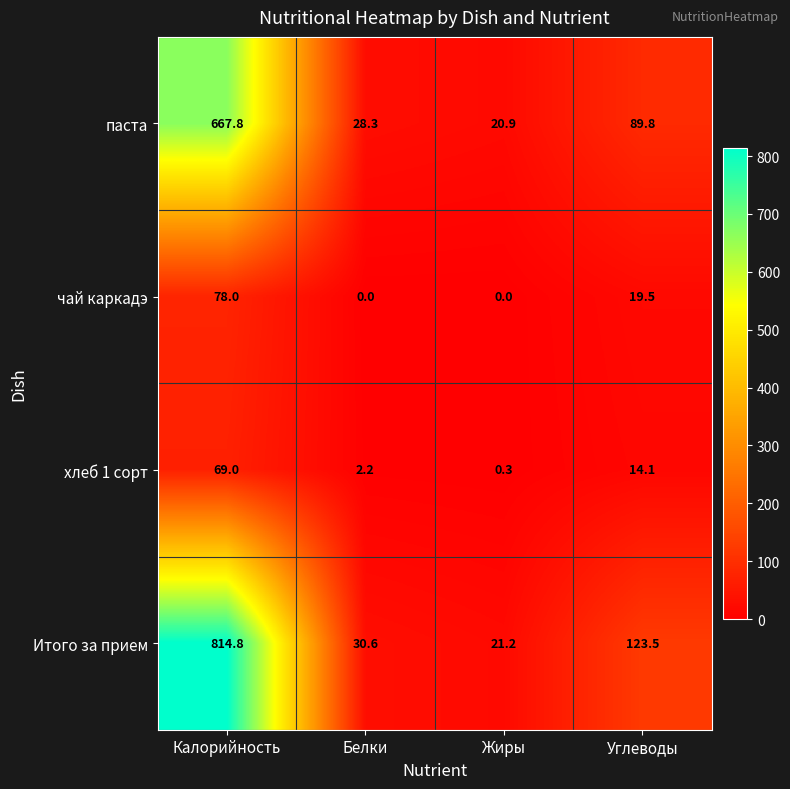

What is the difference between the highest and lowest values at Белки?

30.6